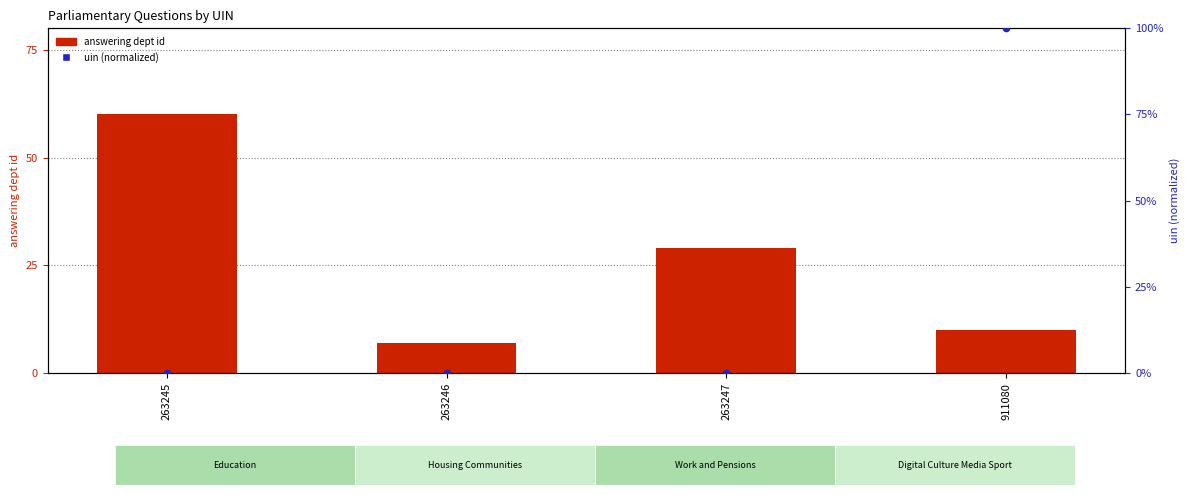

What is the total value across all series at 263247?

29.0